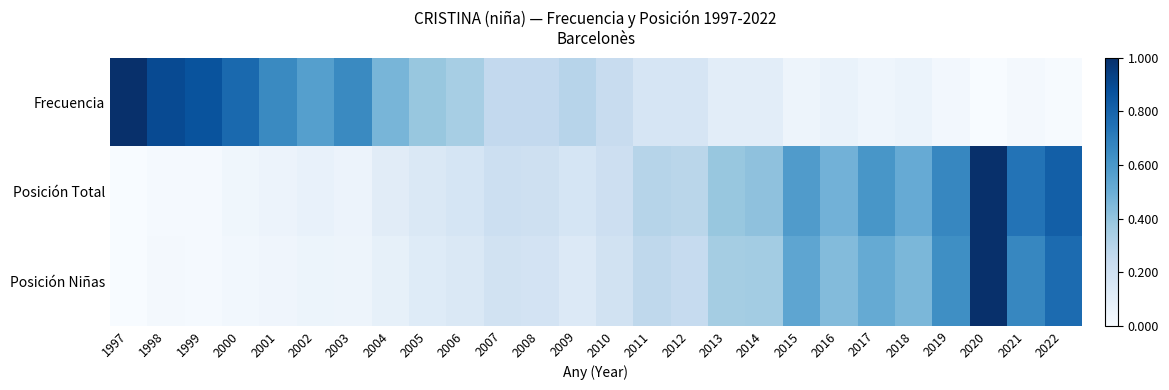

Between 2010 and 2007, which is larger?

2007